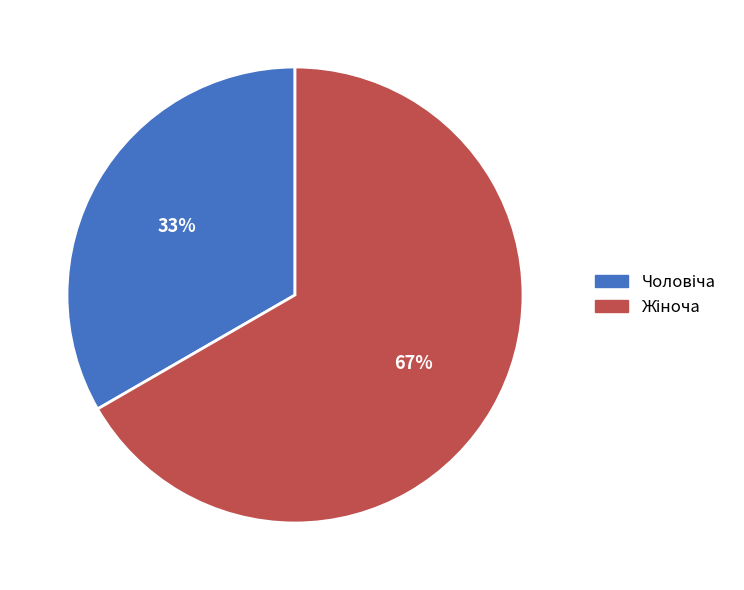

To the nearest percent, what is the average slice percentage?

50%